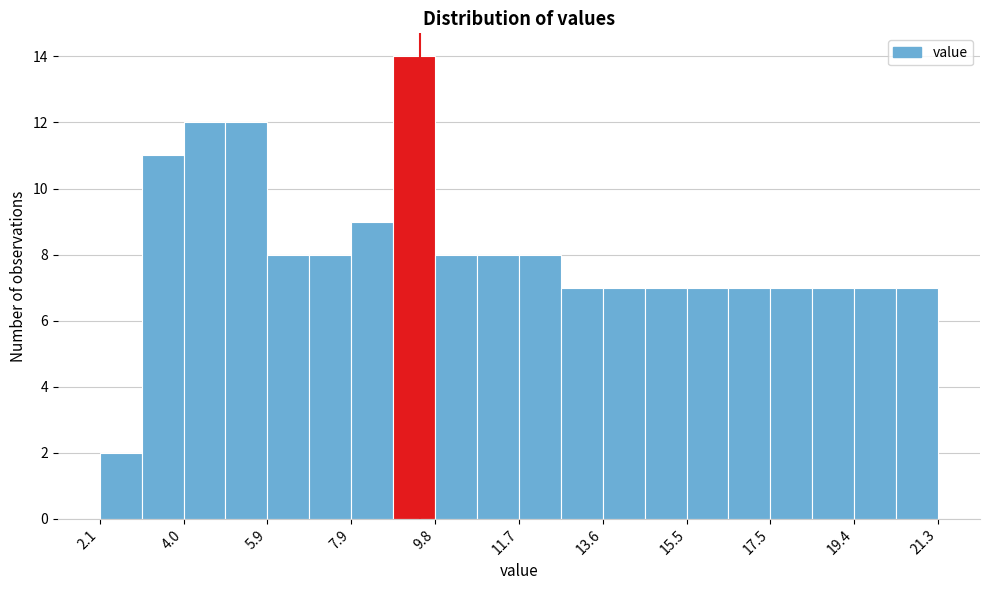

What is the height of the bar covering 10.74 to 11.70 on the x-axis? Neither the bar edges nor the heights are printed on the chart, so give them approximately, as read against the axes.

8